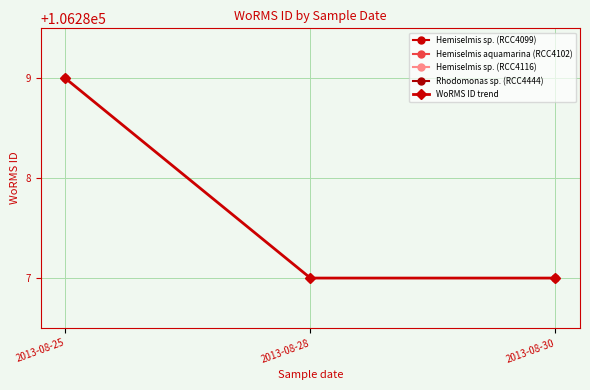

At which category does the chart reach its minimum across all series?

2013-08-28